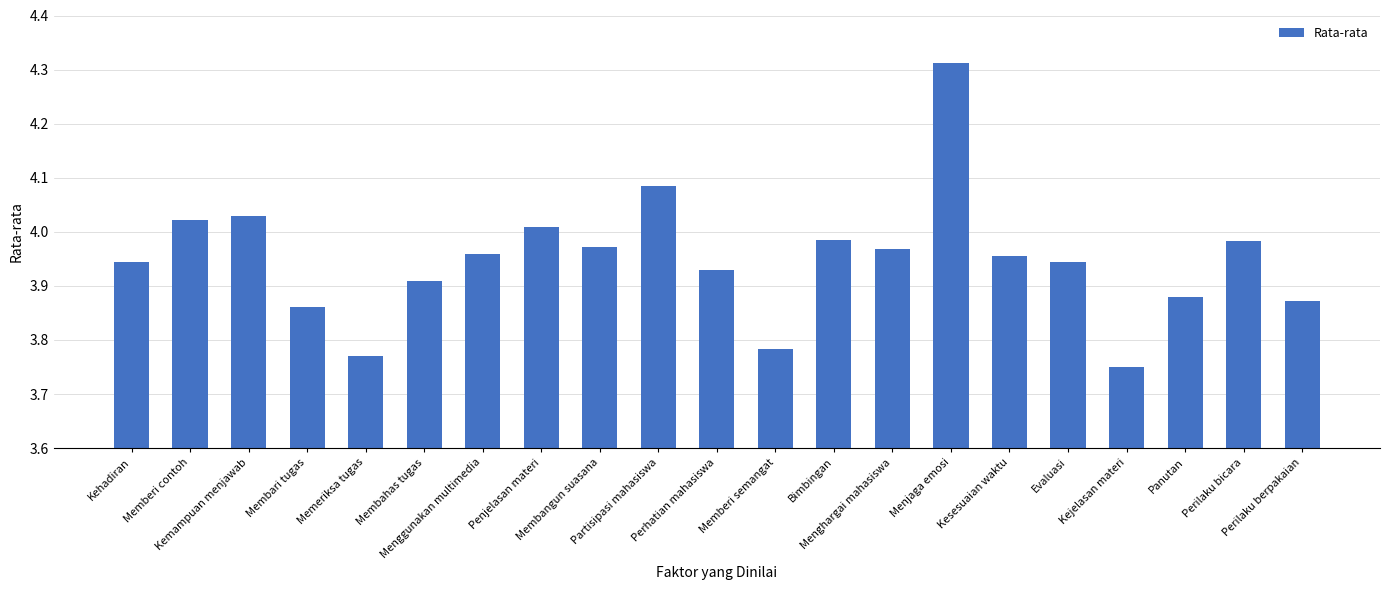

What is the difference between the maximum and minimum values?

0.6